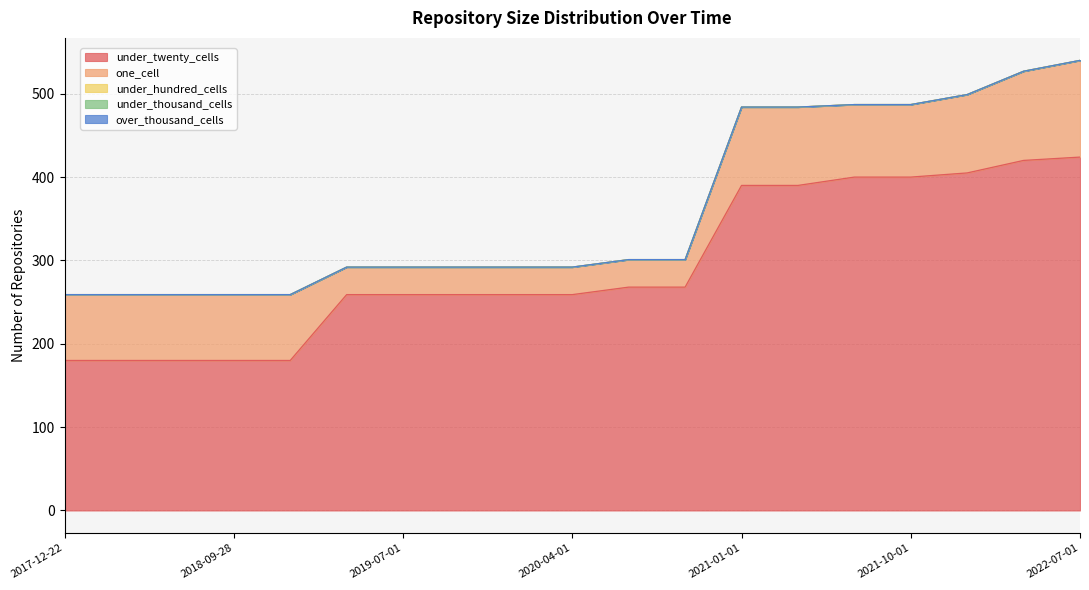

What is the label of the 8th point from the left?

2019-10-09